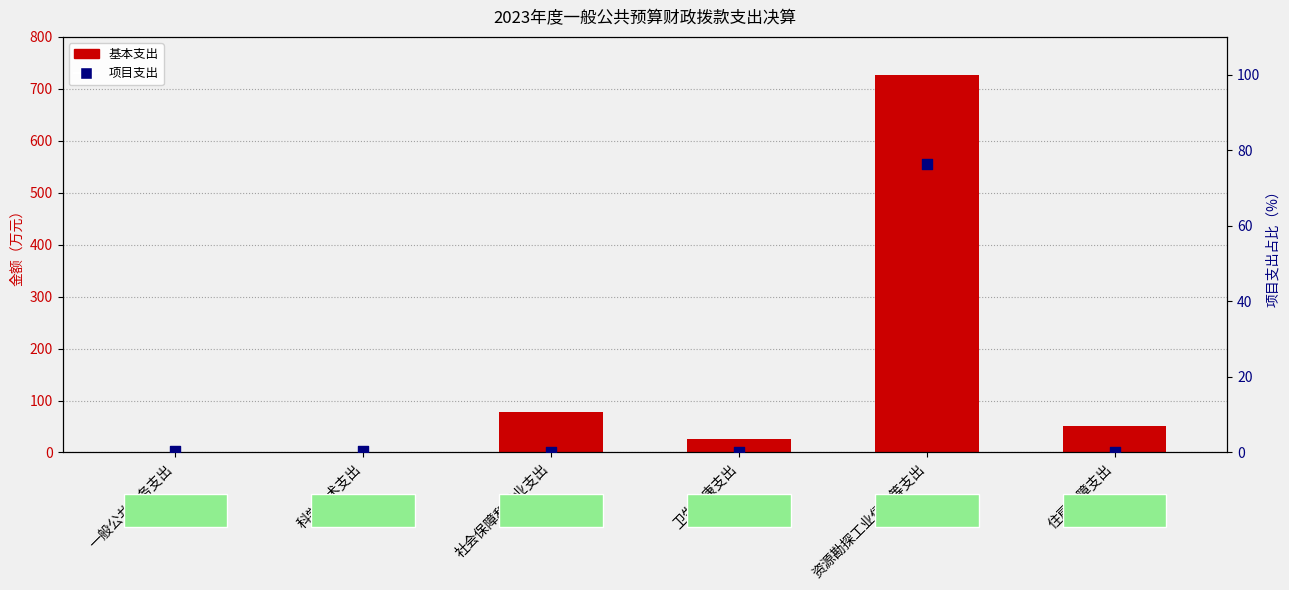

At how many categories does at least one series exceed 469?

1